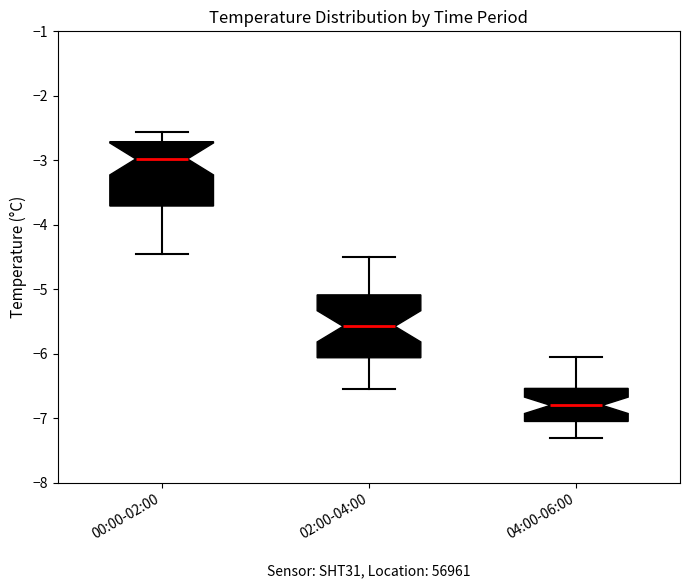

Where does the upper whisker of the box for 00:00-02:00 end on the y-axis? The values are not printed on the chart, so give them approximately, as read against the axis.

-2.6